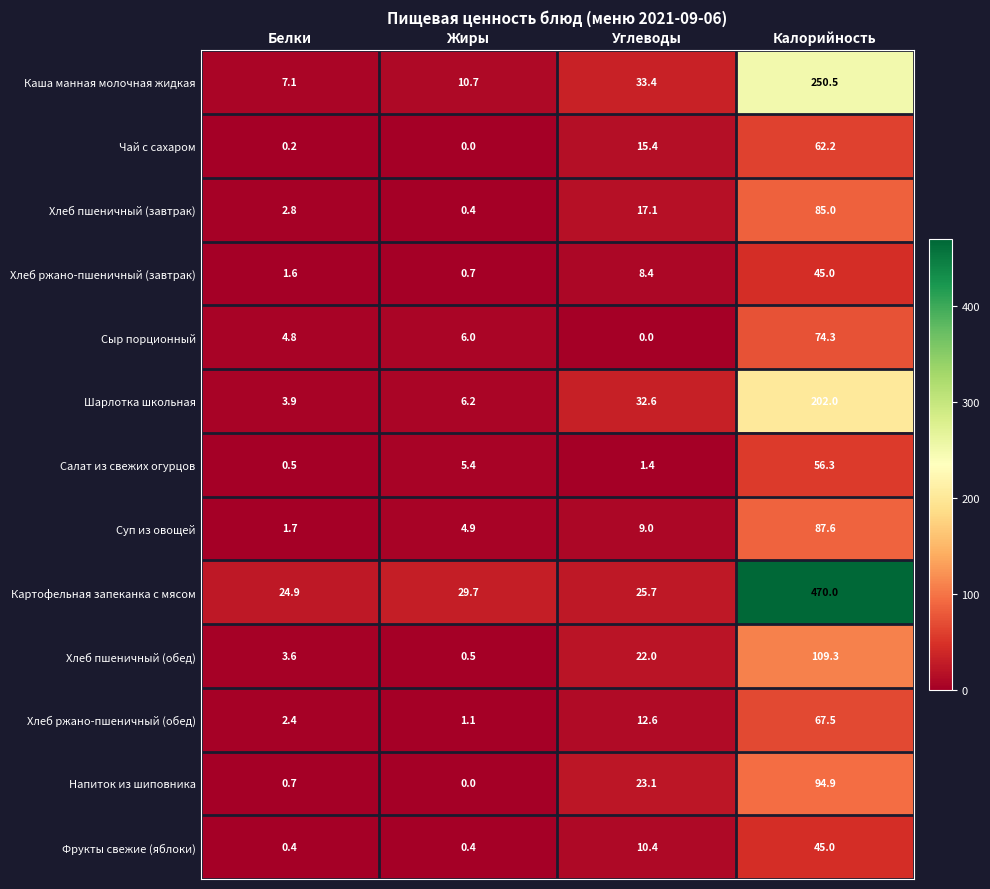

How many categories are shown in the chart?

4